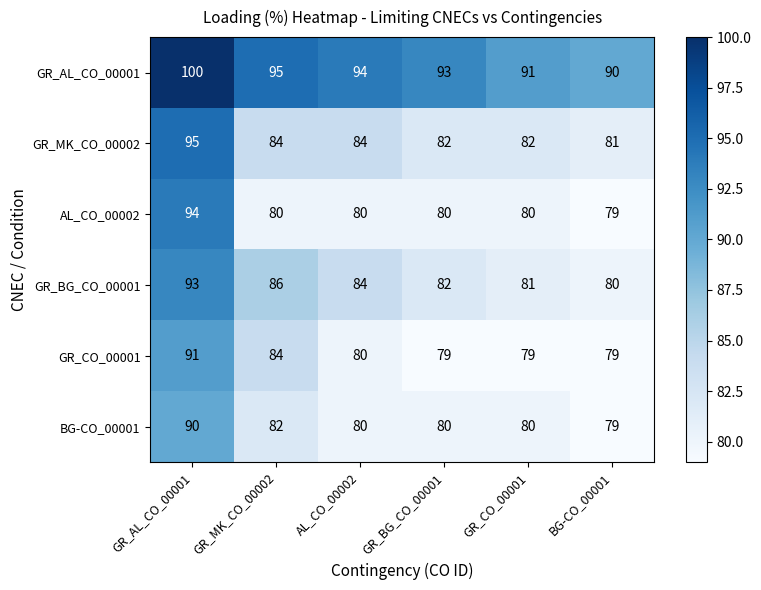

Is it true that GR_BG_CO_00001 equals 30 at BG-CO_00001?

False